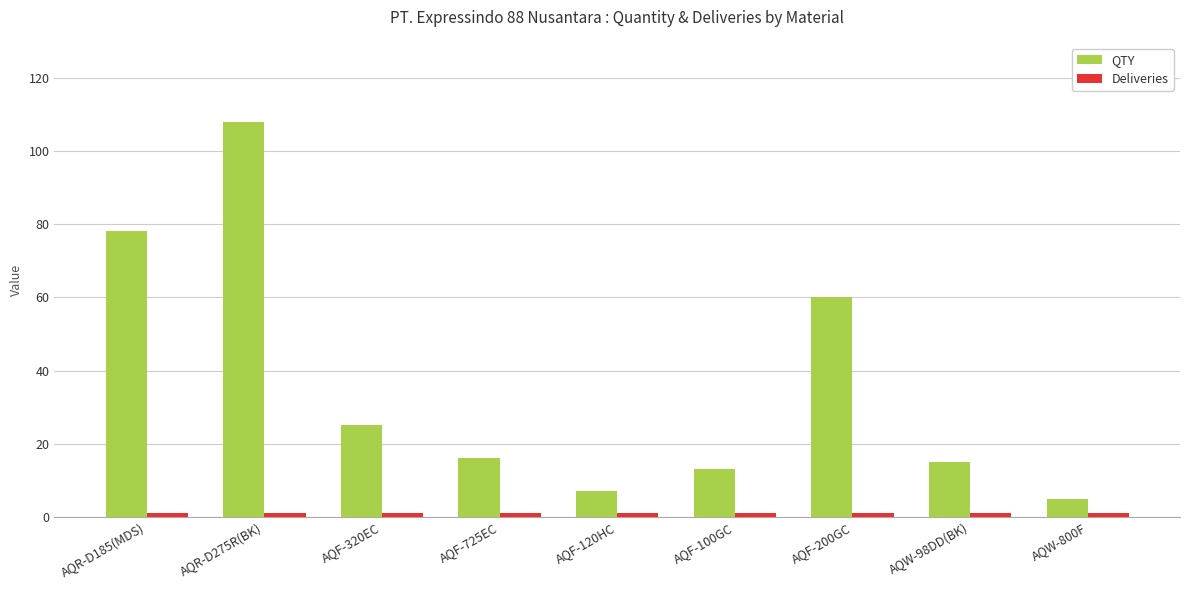

Which series changed the most between AQF-120HC and AQF-200GC?

QTY